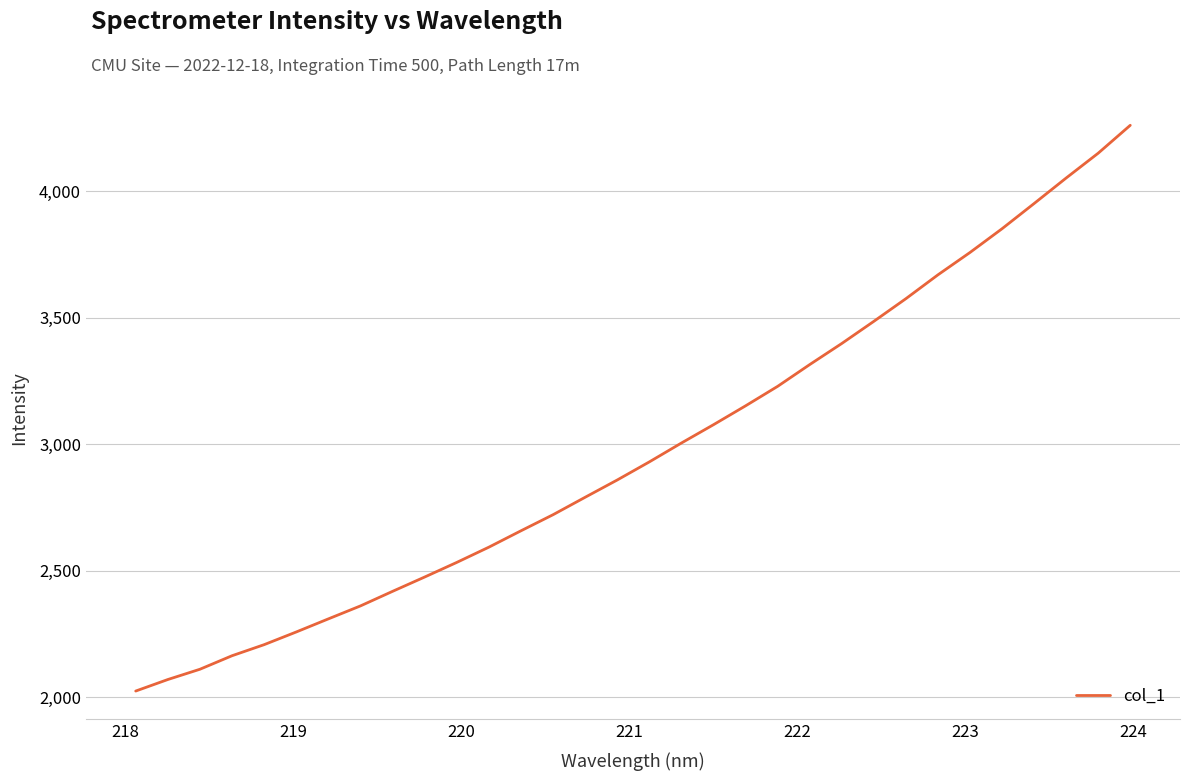

What is the difference between the maximum and minimum values?

2237.0